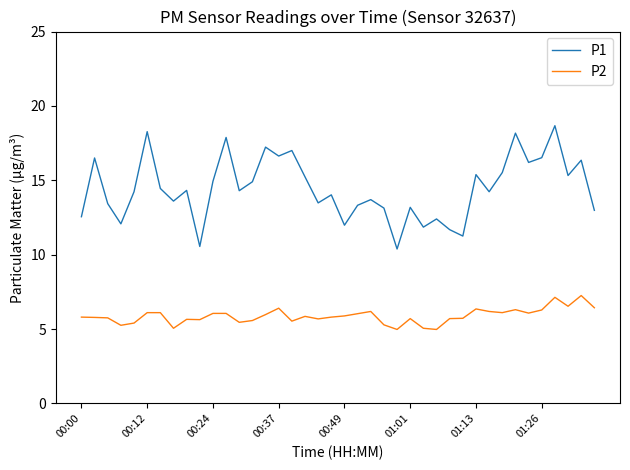

In P2, how many points are lower than both neighbors (excluding endpoints)?

11